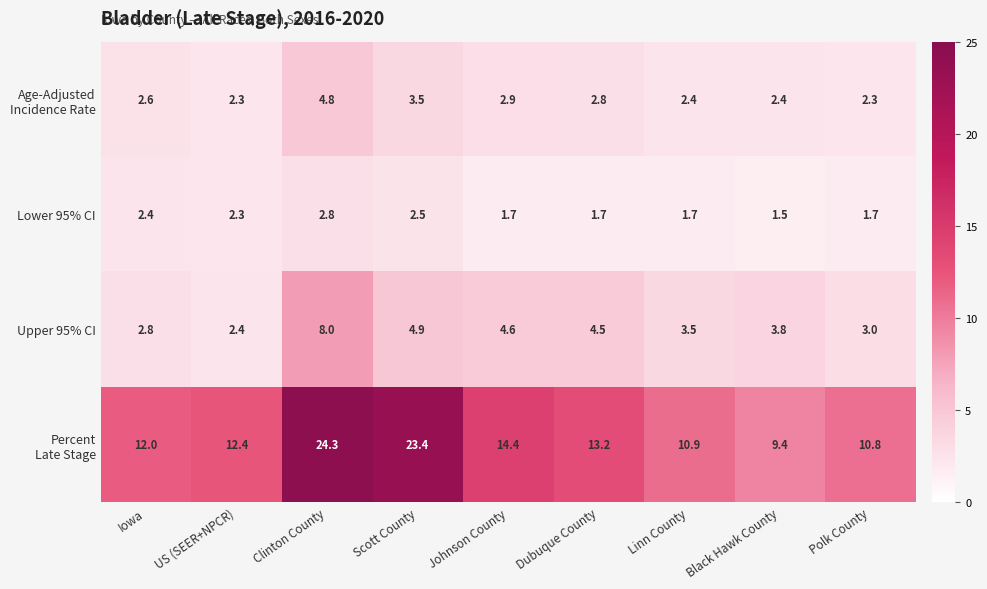

What is the minimum value for Upper 95% CI?

2.4